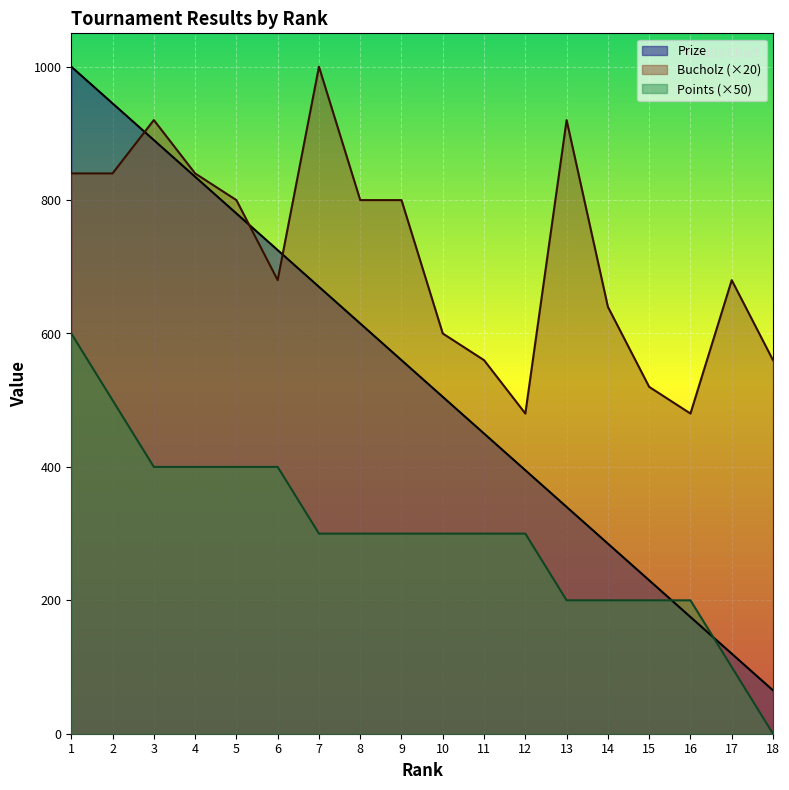

The Bucholz series shows 840 at 2. True or false?

True